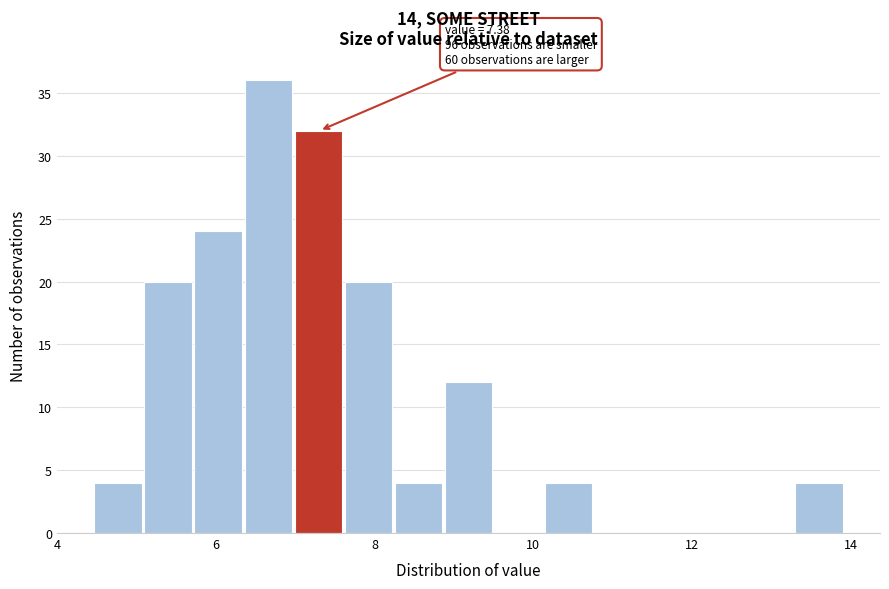

Around what value on the x-axis is the tallest bar? Give the approximate position of its centre, as read against the axis.

6.6